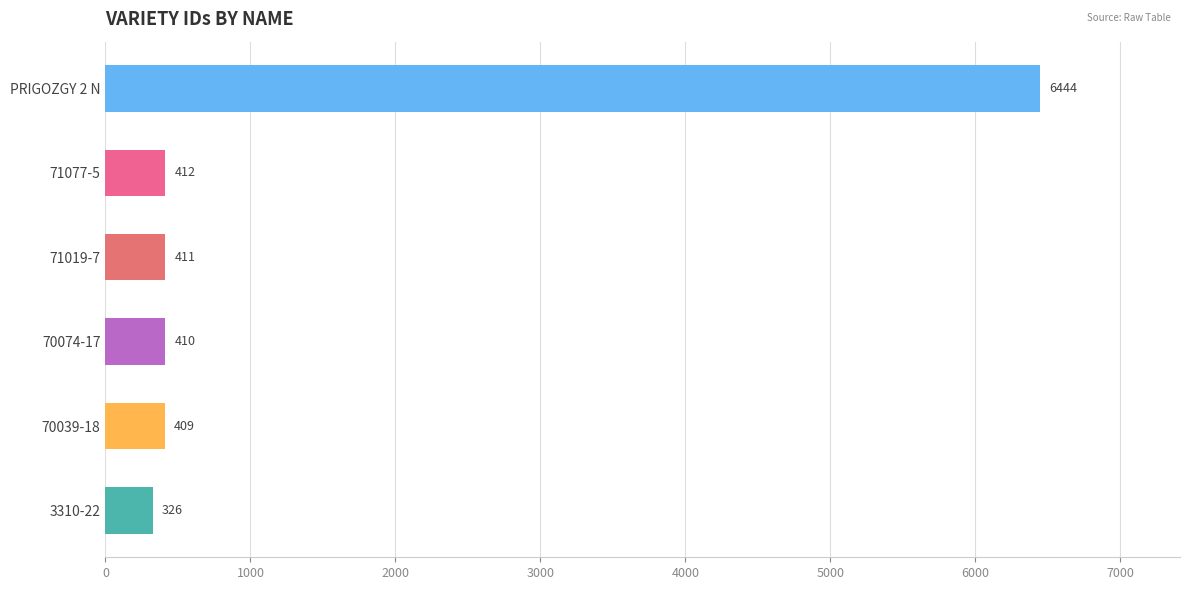

True or false: the data shows 326 at 3310-22.

True